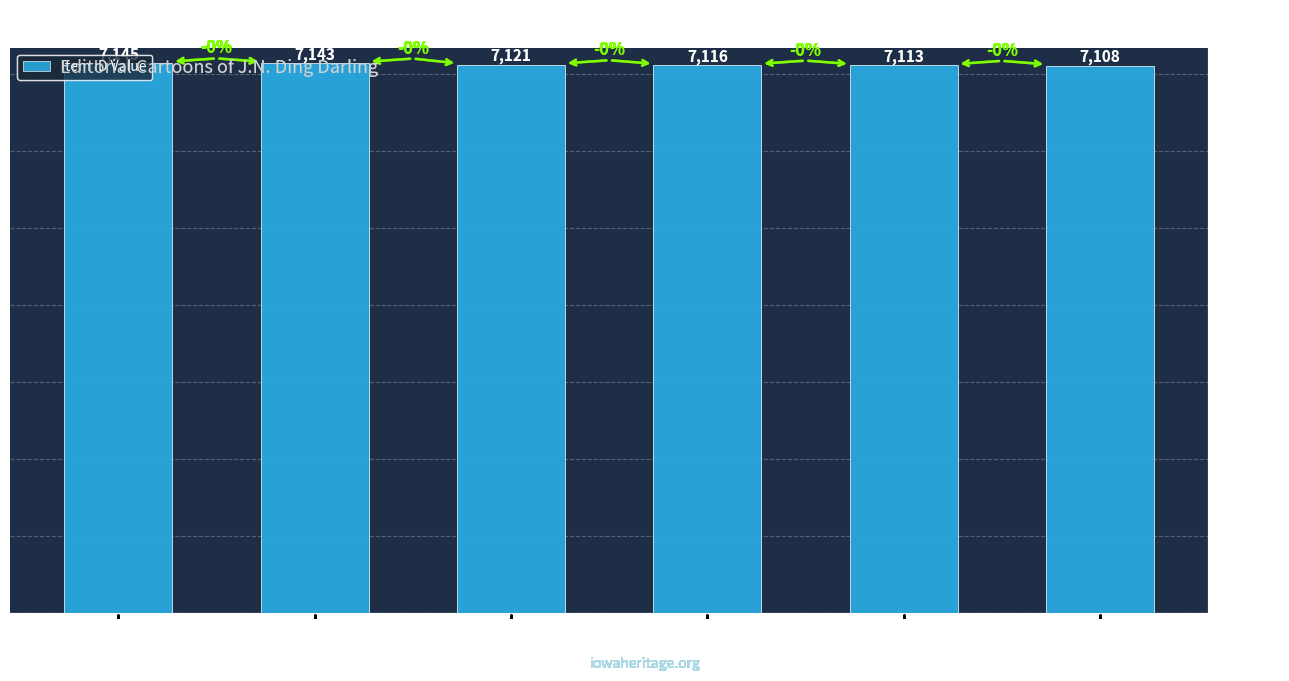

What is the approximate value at 1930/09/25, to the nearest 10?

7140